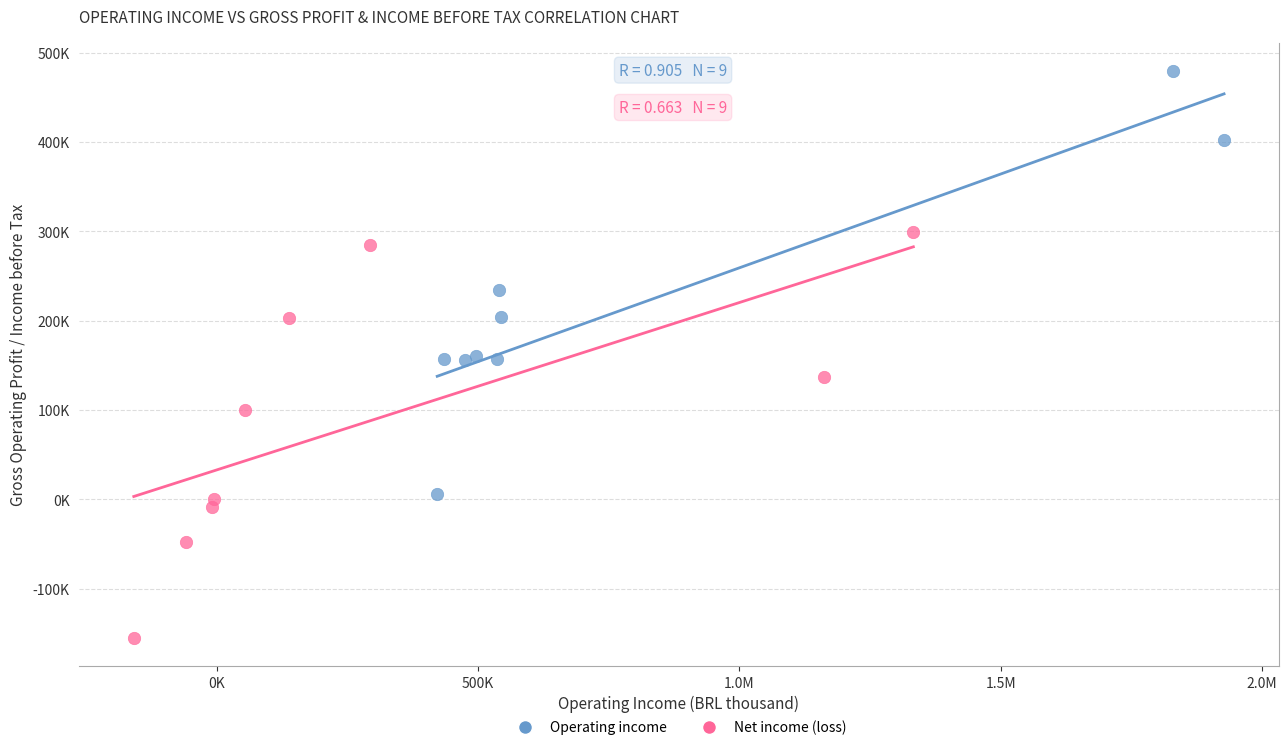

What are all the series names shown in the legend?

Operating income, Net income (loss)